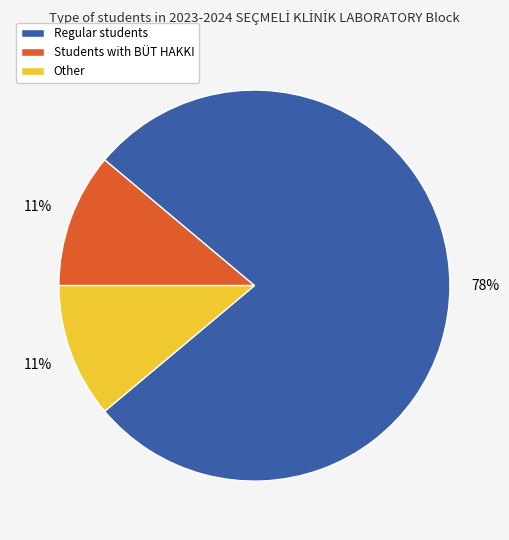

To the nearest percent, what is the average slice percentage?

33%